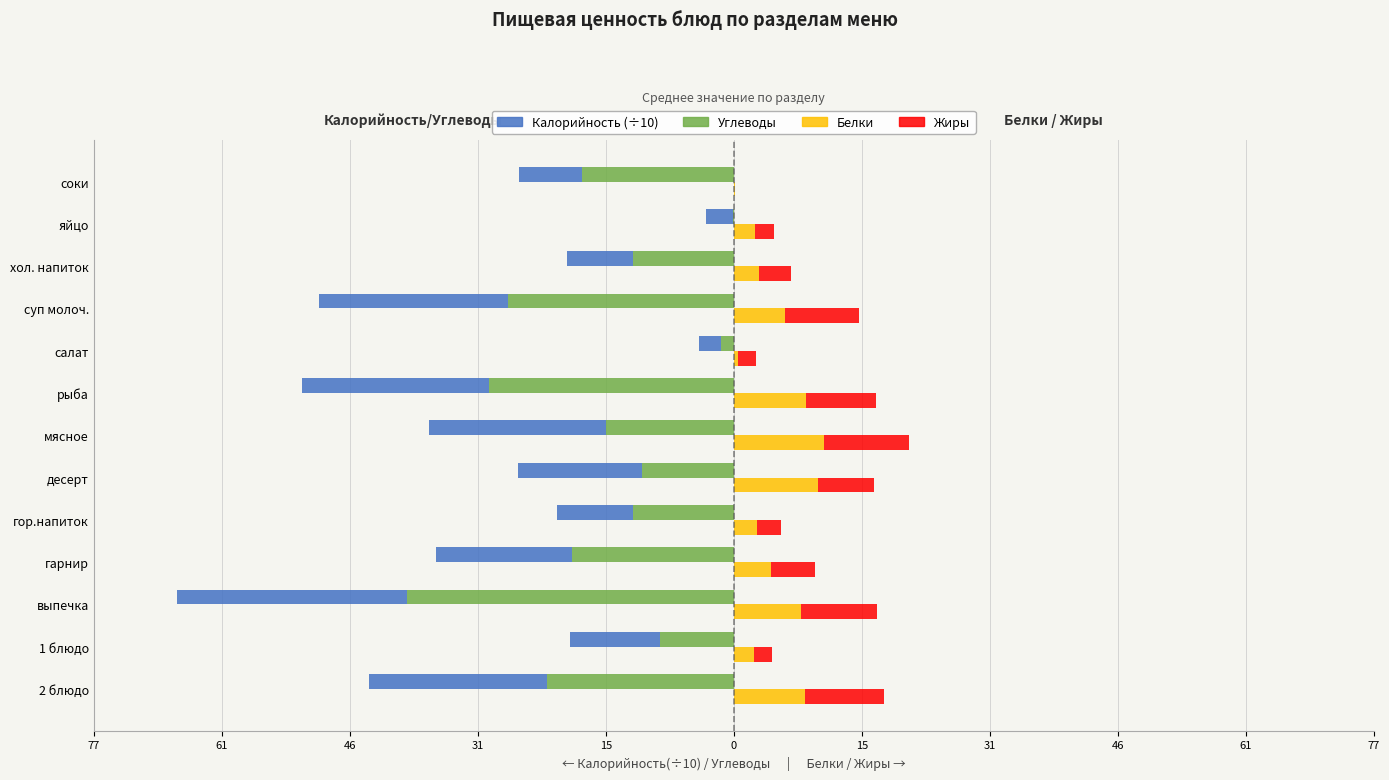

What is the total value across all series at соки?

-25.5